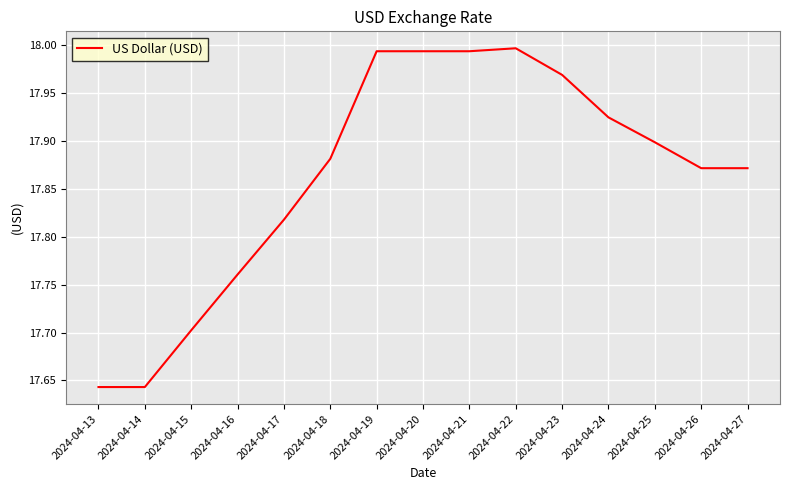

What is the difference between the values at 2024-04-21 and 2024-04-18?

0.1